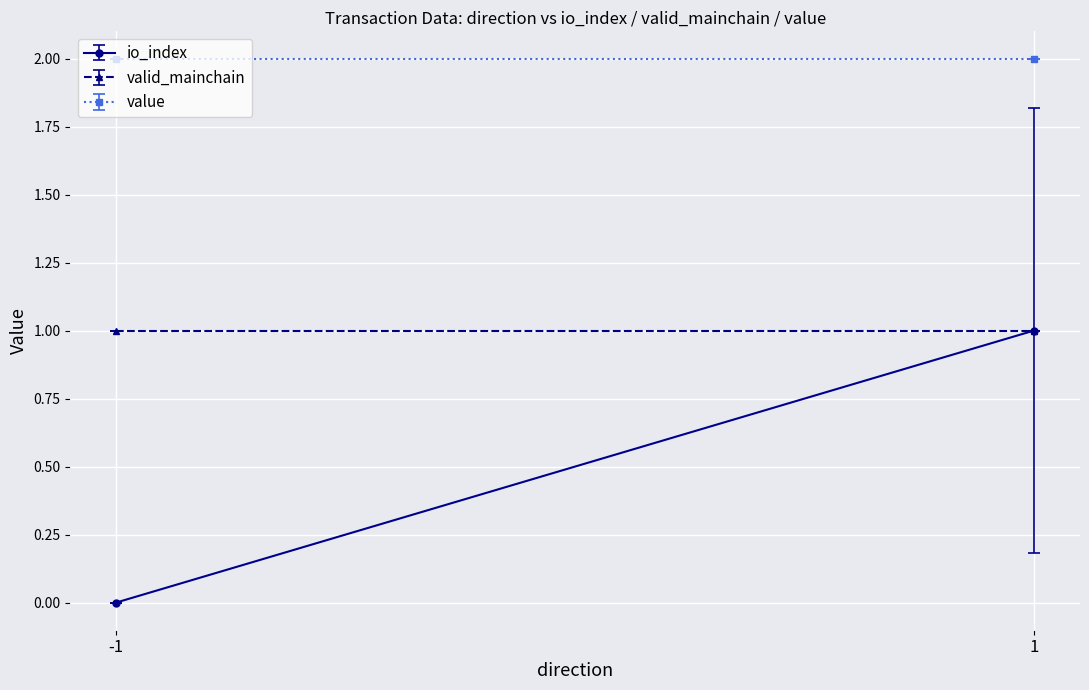

Which category has the highest value across all series?

-1